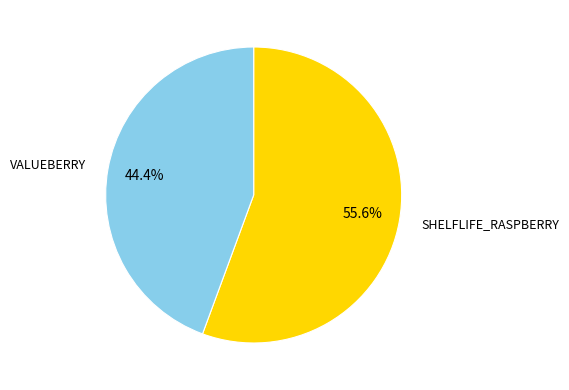

Is there any slice that represents more than half of the pie?

Yes